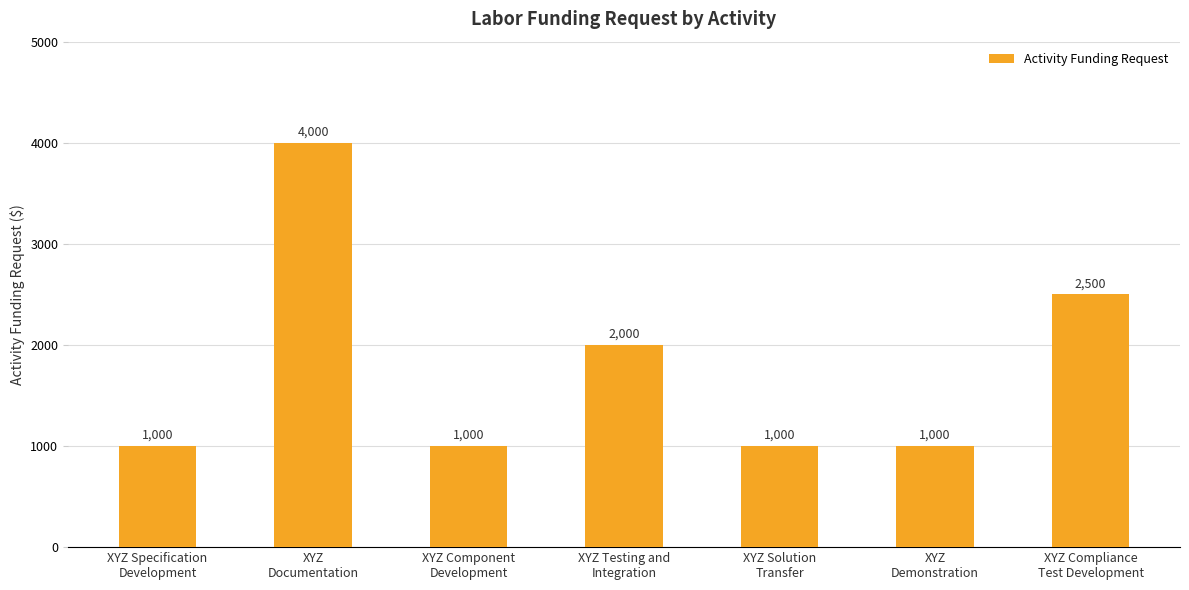

Reading left to right, transcribe all the data shown in this chart.

1000	4000	1000	2000	1000	1000	2500